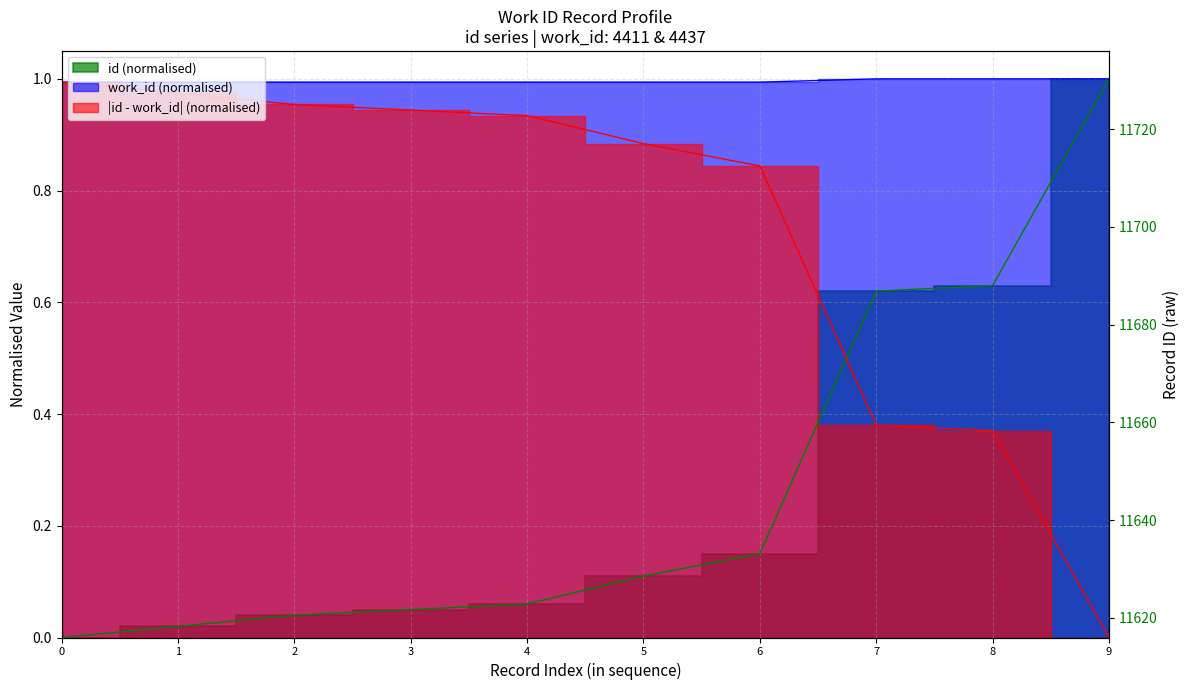

Between 0 and 3, which is larger?

3